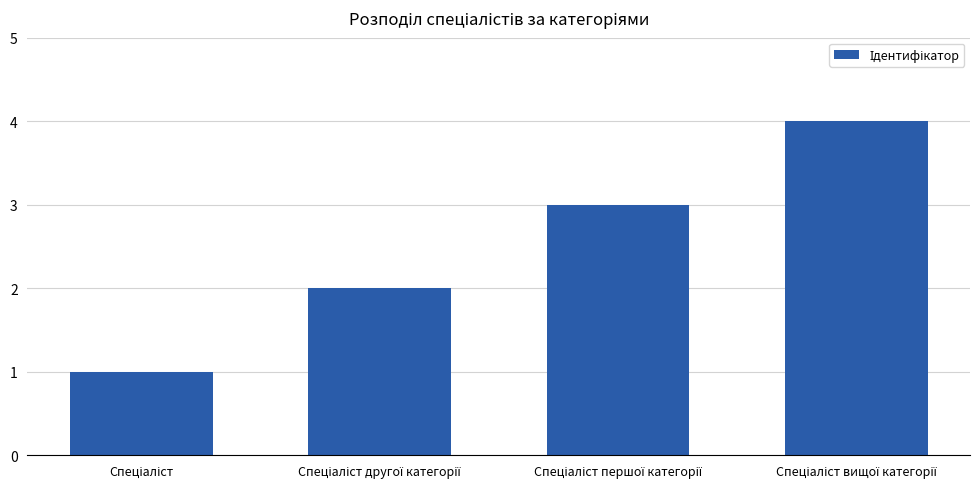

What is the difference between the maximum and minimum values?

3